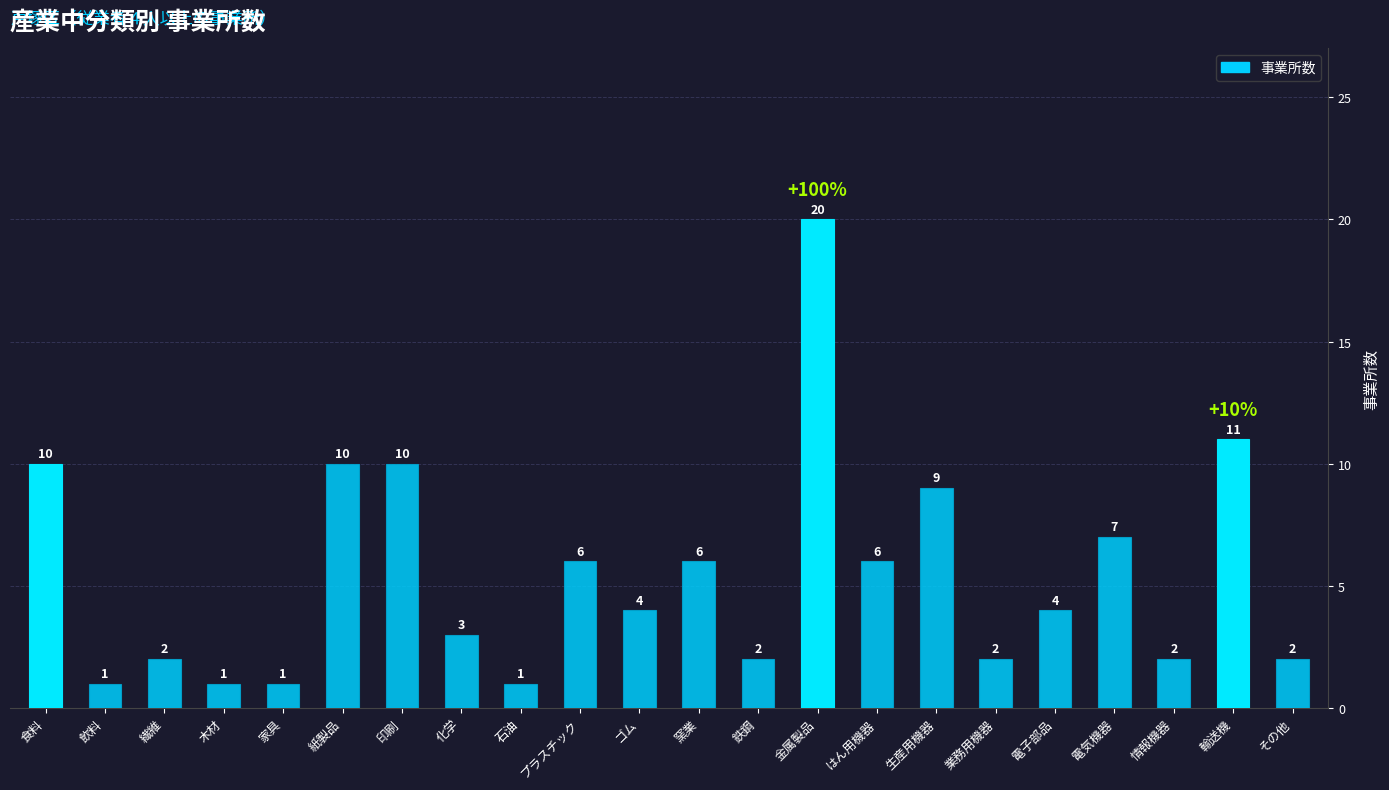

The value at 鉄鋼 is 2. True or false?

True